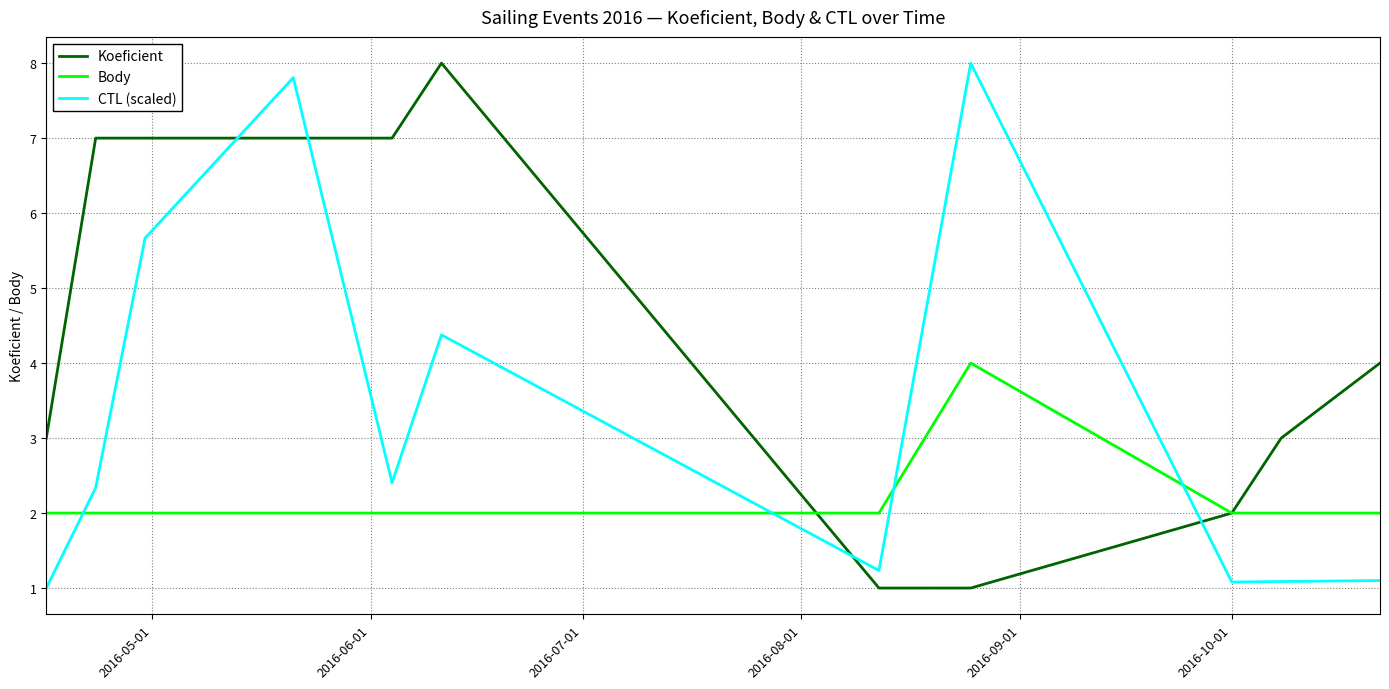

True or false: Body and CTL (scaled) intersect in this chart.

True